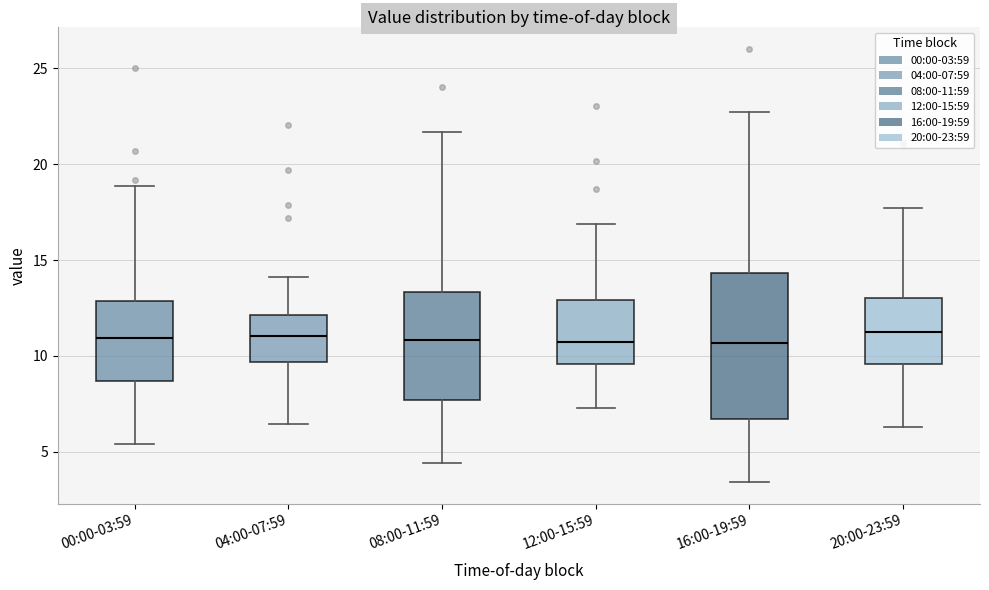

Reading left to right, transcribe this box plot: for each box, give where its median line is, the range the box spans, and where its two whiskers end, as read against the y-axis. The values are not printed on the chart, so give them approximately, as read against the axis.

00:00-03:59: median 11.0, box 8.5 to 13.0, whiskers 5.5 to 19.0
04:00-07:59: median 11.0, box 9.5 to 12.0, whiskers 6.5 to 14.0
08:00-11:59: median 11.0, box 7.5 to 13.5, whiskers 4.5 to 21.5
12:00-15:59: median 10.5, box 9.5 to 13.0, whiskers 7.5 to 17.0
16:00-19:59: median 10.5, box 6.5 to 14.5, whiskers 3.5 to 22.5
20:00-23:59: median 11.5, box 9.5 to 13.0, whiskers 6.5 to 17.5